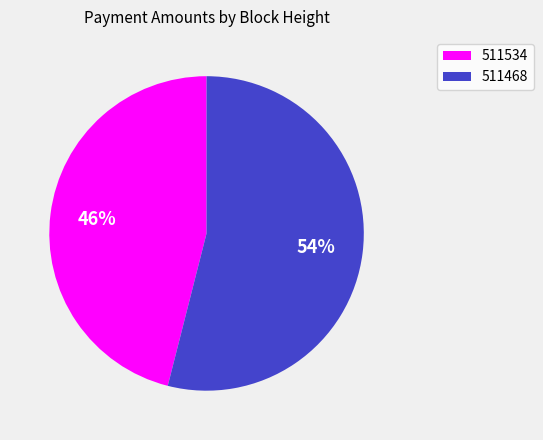

Does 511468 account for over 50% of the chart?

Yes